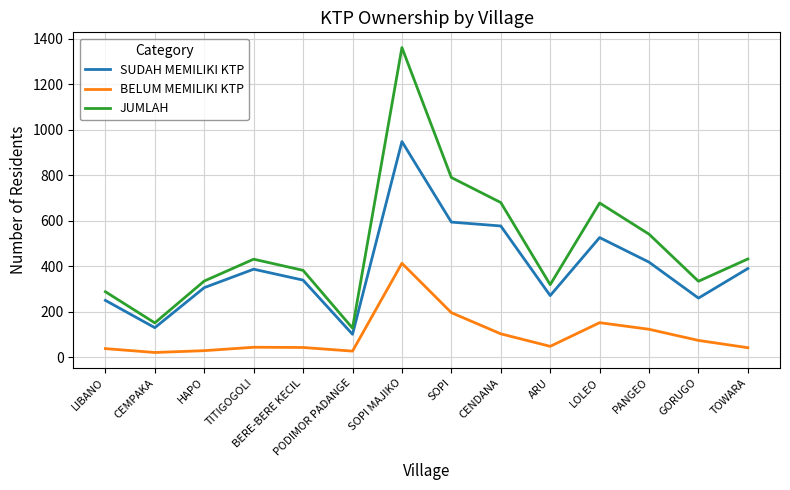

What is the total value across all series at BERE-BERE KECIL?

764